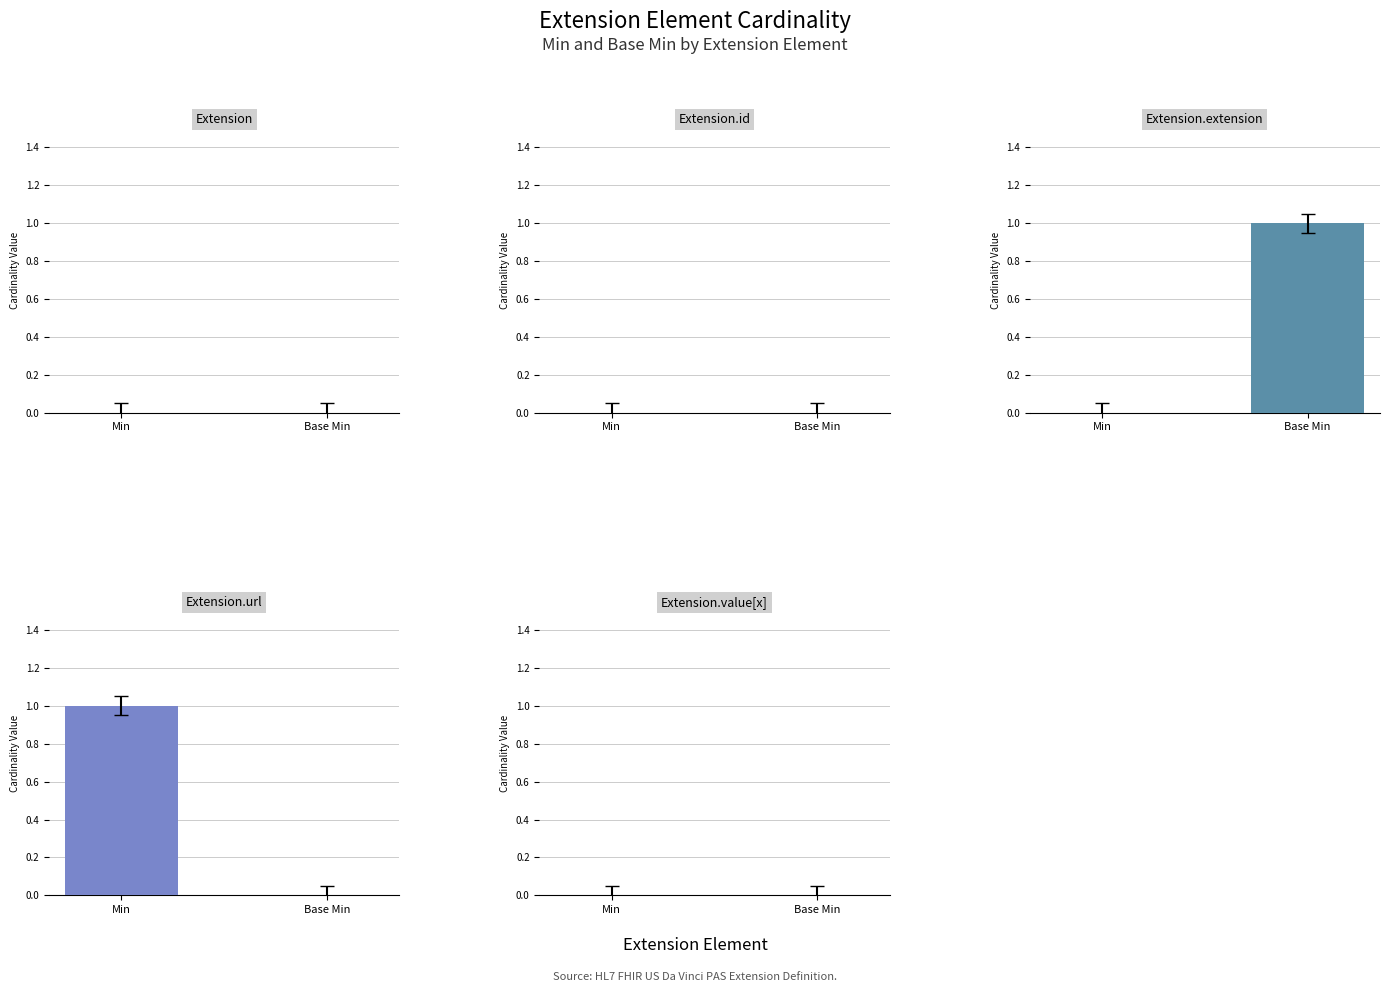

What is the sum of the Extension.extension values at Min and Base Min?

1